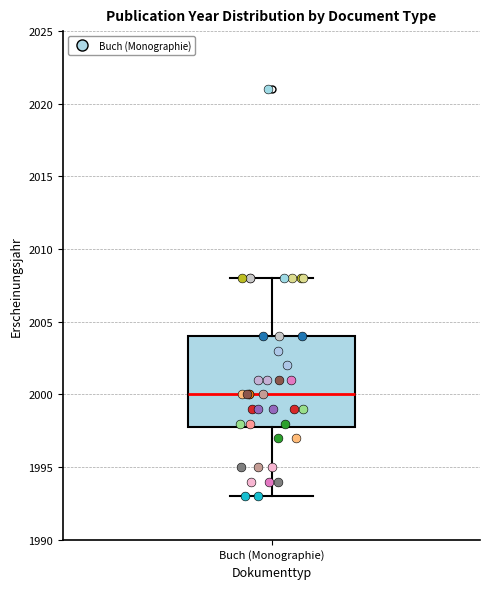

Read this box plot against the y-axis: the position of the median line, the range covered by the box, and the ends of both whiskers. The values are not printed on the chart, so give them approximately, as read against the axis.

median 2000, box 1998 to 2004, whiskers 1993 to 2008